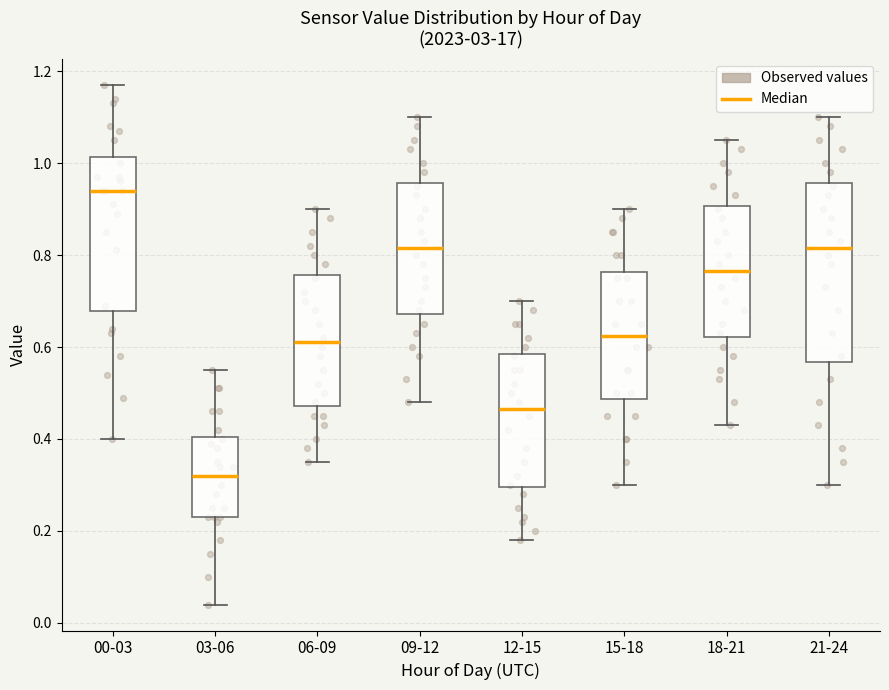

Where does the lower whisker of the box for 18-21 end on the y-axis? The values are not printed on the chart, so give them approximately, as read against the axis.

0.44